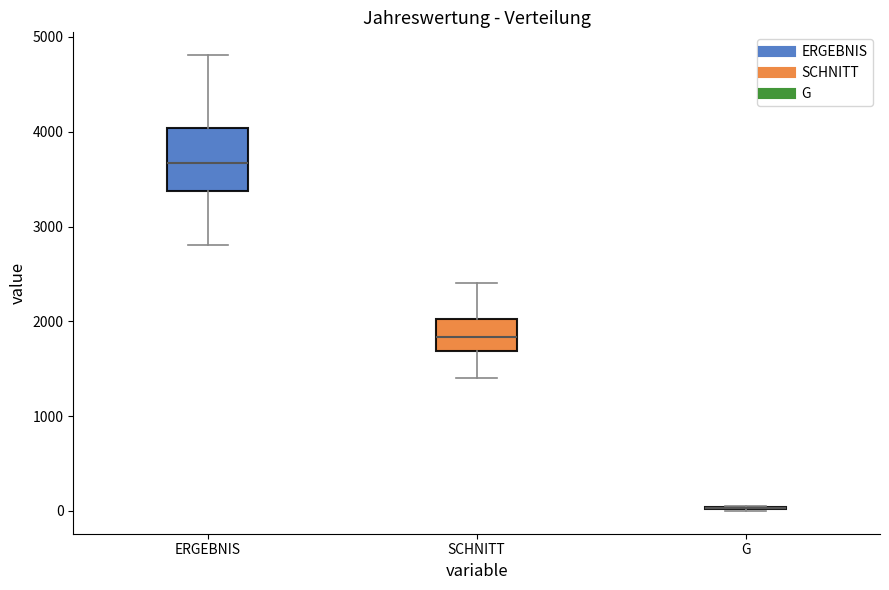

Which box is the tallest, from its lower edge to its upper edge?

ERGEBNIS